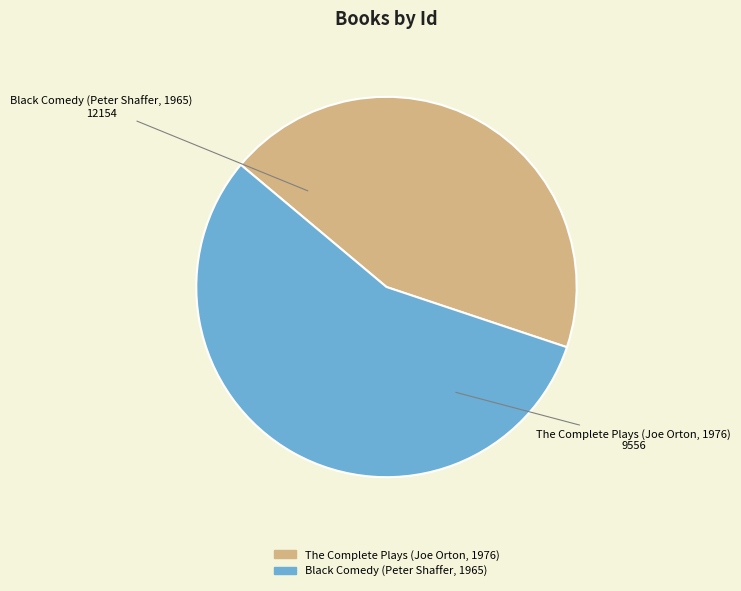

The The Complete Plays (Joe Orton, 1976) slice represents 44% of the pie. True or false?

True